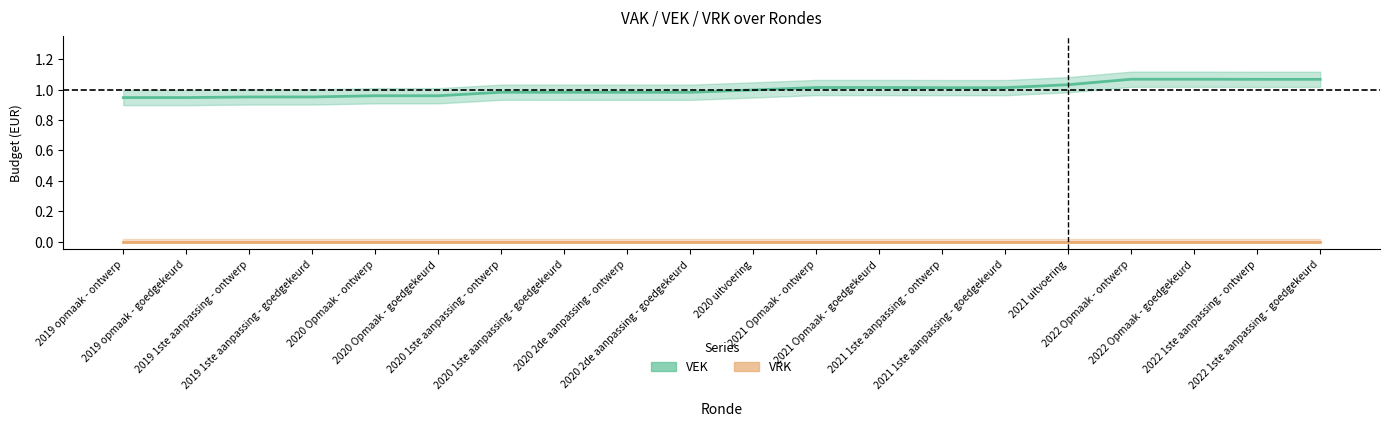

At which label is VEK closest to 1?

2020 uitvoering